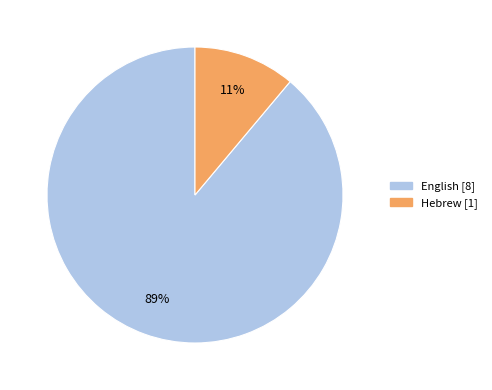

What is the majority slice?

English